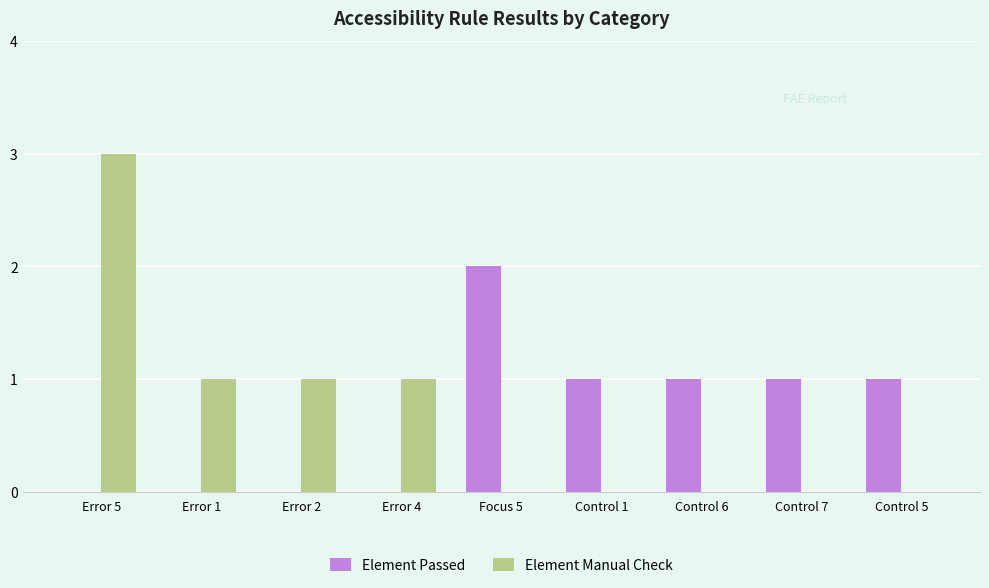

What is the maximum value for Element Manual Check?

3